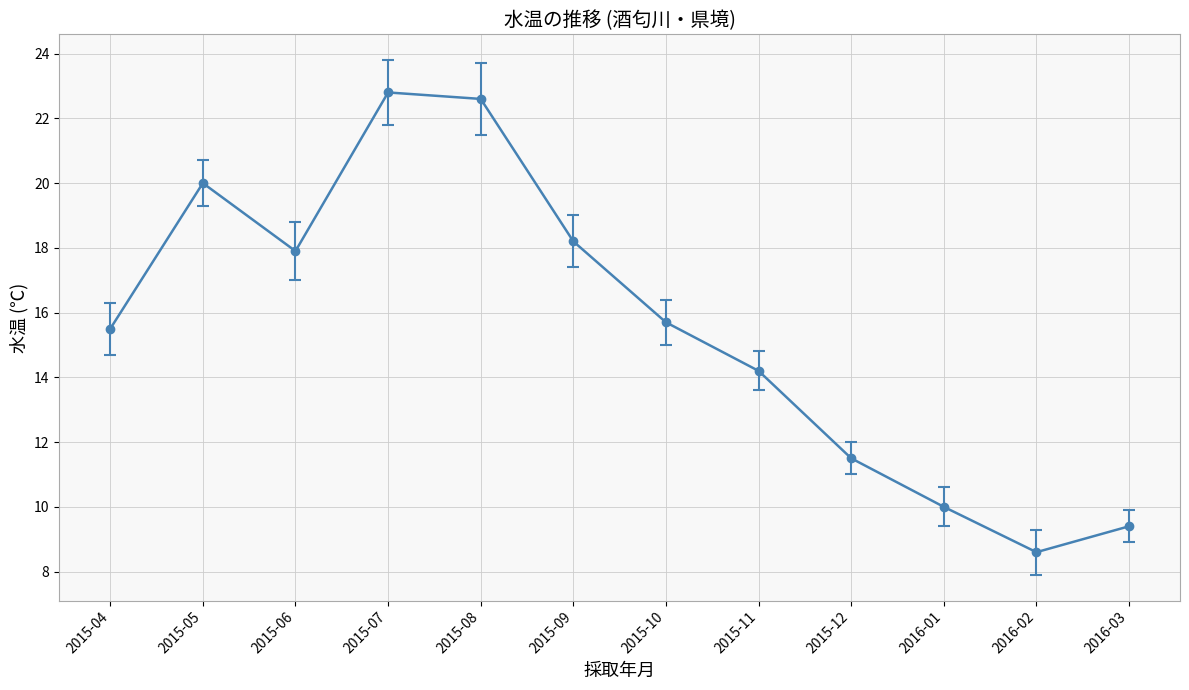

What is the label of the 9th point from the left?

2015-12